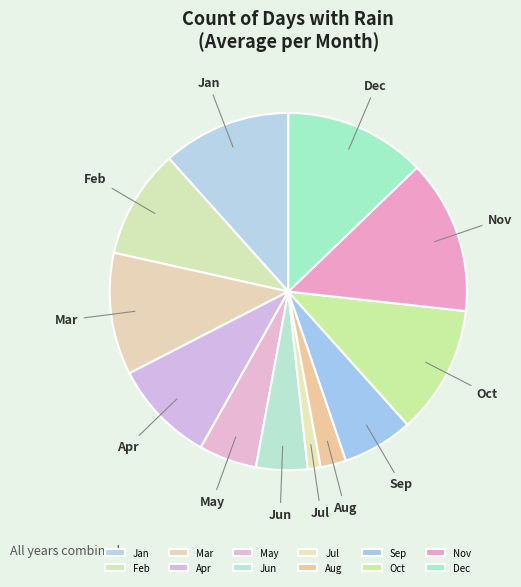

Is the sum of Jul and Feb greater than half?

No